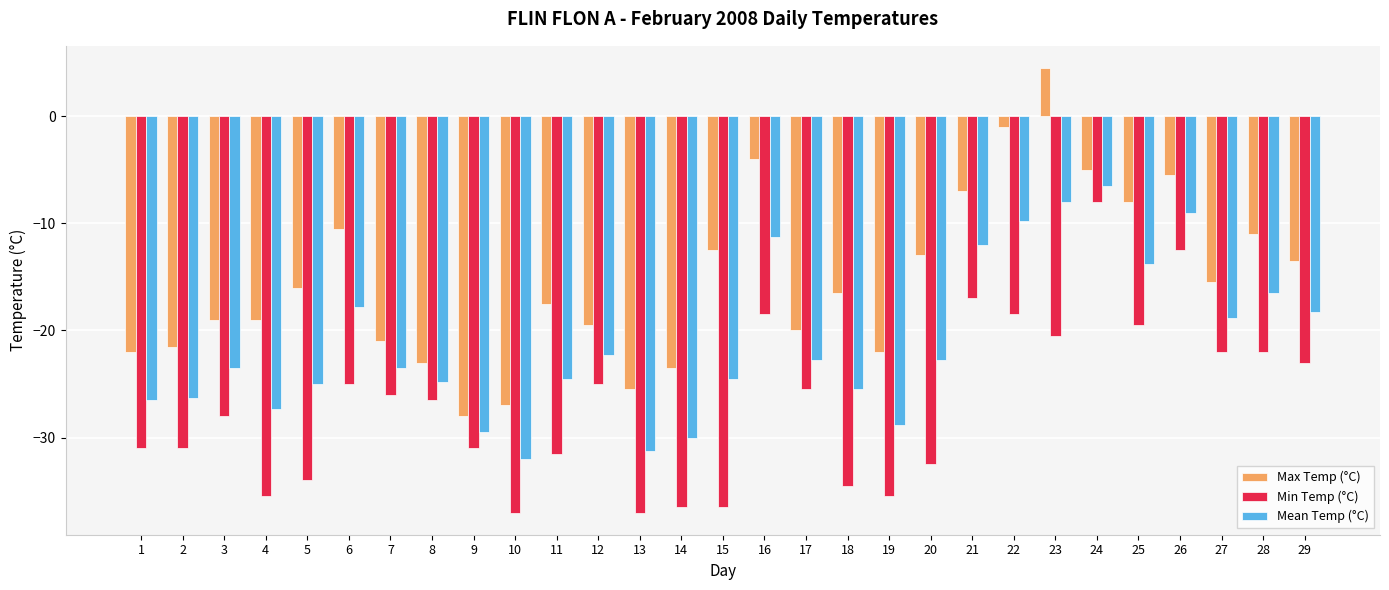

What is the difference between the Mean Temp (°C) values at 13 and 27?

12.5